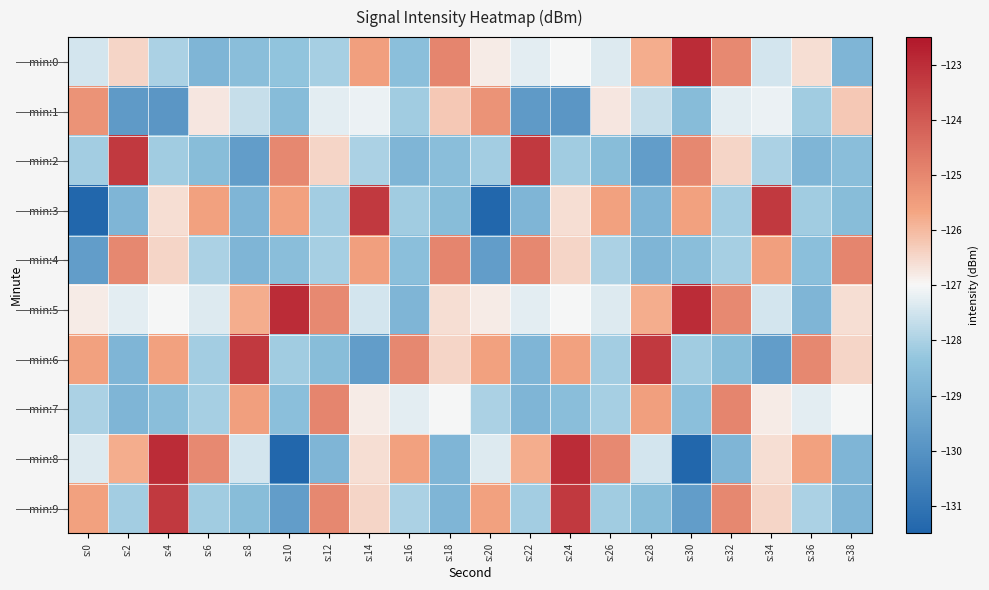

What is the maximum value shown in the chart?

-123.0